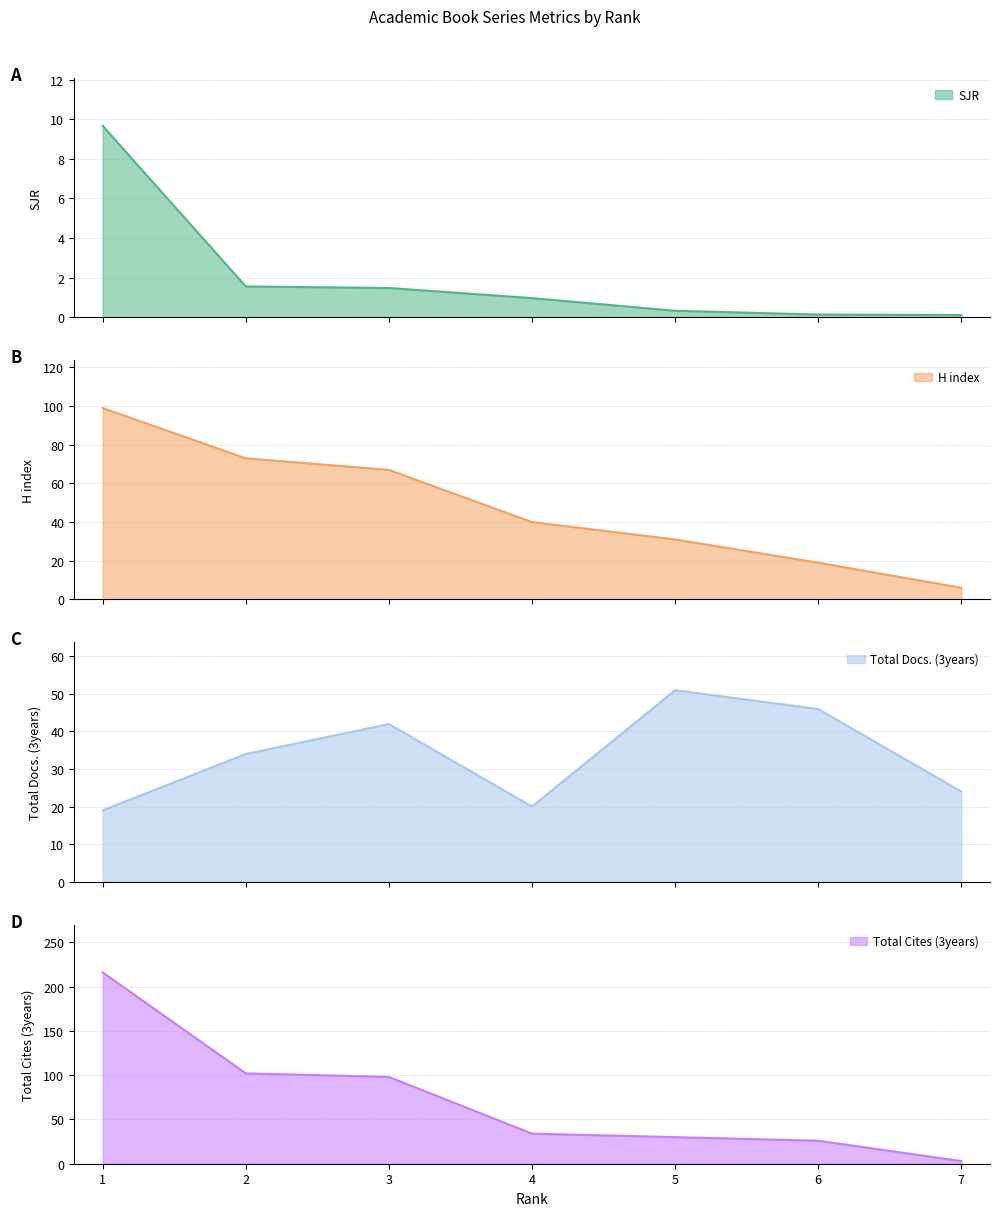

What is the average value of the H index series?

48